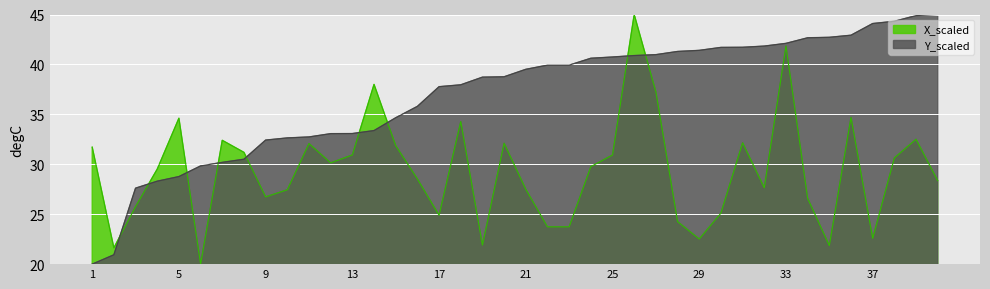

Reading left to right, list all the values displayed in this chart.

X_scaled: 1=31.7	2=21.6	3=25.8	4=29.5	5=34.6	6=20.0	7=32.4	8=31.2	9=26.7	10=27.4	11=32.1	12=30.1	13=30.9	14=38.0	15=31.9	16=28.5	17=24.9	18=34.3	19=21.9	20=32.1	21=27.5	22=23.7	23=23.7	24=29.8	25=30.9	26=45.0	27=37.3	28=24.3	29=22.5	30=25.1	31=32.1	32=27.6	33=41.8	34=26.6	35=21.9	36=34.7	37=22.6	38=30.6	39=32.5	40=28.4
Y_scaled: 1=20.0	2=20.9	3=27.6	4=28.3	5=28.8	6=29.8	7=30.2	8=30.5	9=32.4	10=32.6	11=32.7	12=33.1	13=33.1	14=33.4	15=34.7	16=35.8	17=37.8	18=38.0	19=38.7	20=38.8	21=39.5	22=39.9	23=39.9	24=40.6	25=40.7	26=40.9	27=41.0	28=41.3	29=41.4	30=41.7	31=41.7	32=41.8	33=42.1	34=42.7	35=42.7	36=42.9	37=44.1	38=44.3	39=44.9	40=45.0